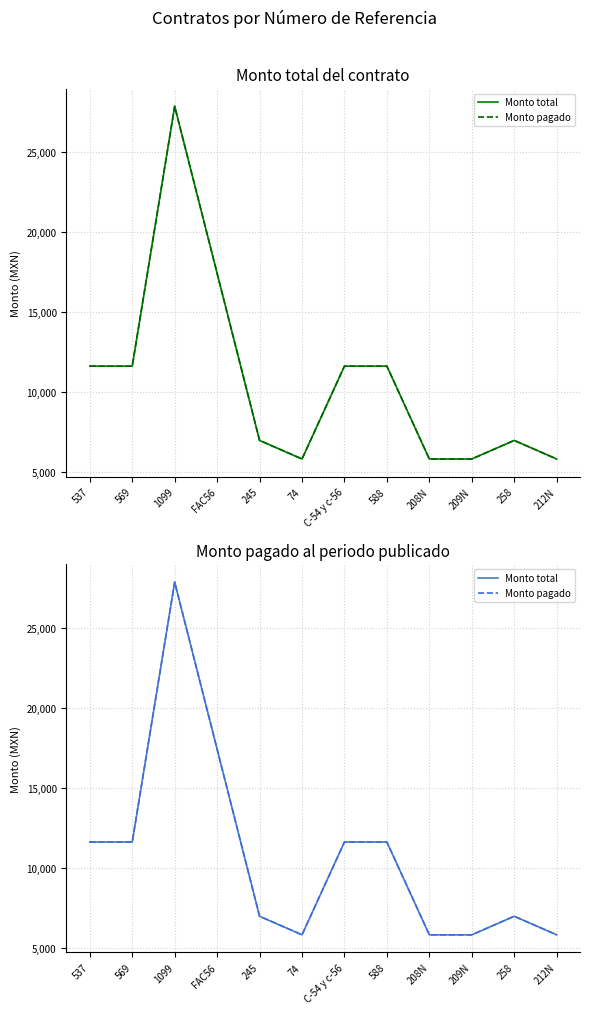

Rank the series by their maximum value, from lowest to highest.

Monto total, Monto pagado